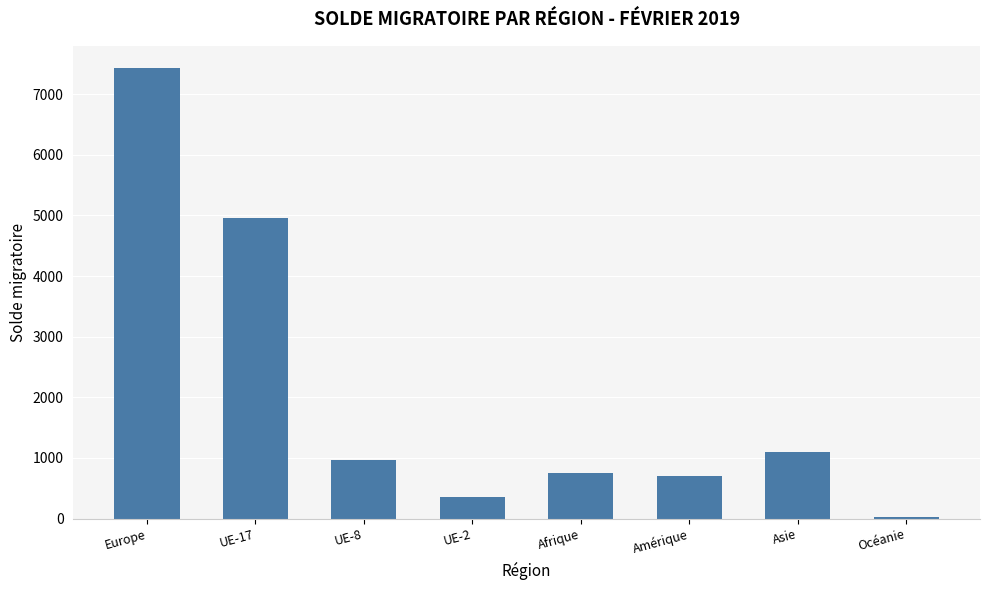

Is it true that the value at UE-17 is 2641?

False